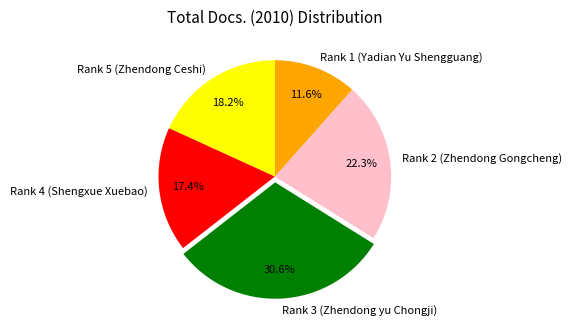

The Rank 2 (Zhendong Gongcheng) slice represents 22% of the pie. True or false?

True